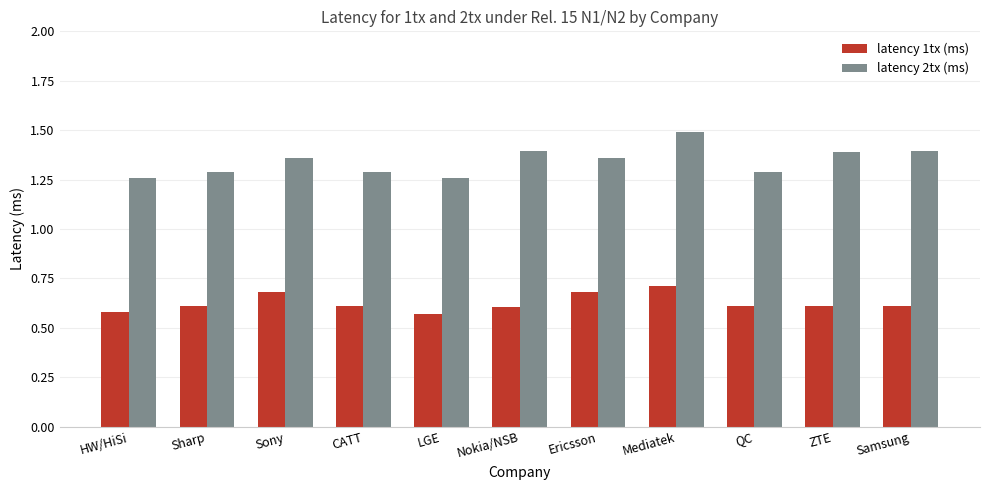

What is the total value across all series at Mediatek?

2.2